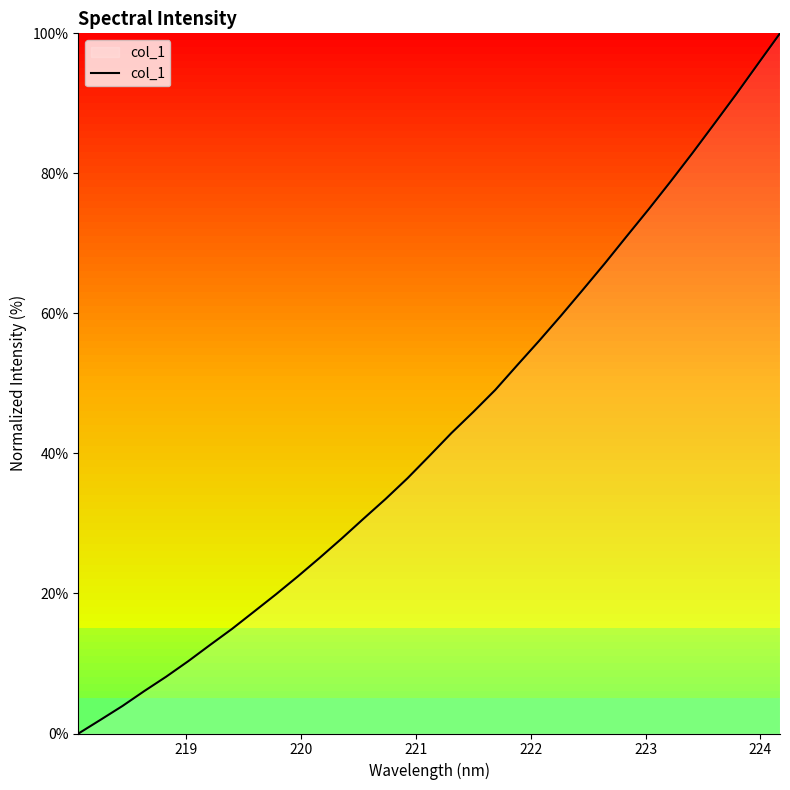

True or false: there are more than 2 points higher than both neighbors.

False